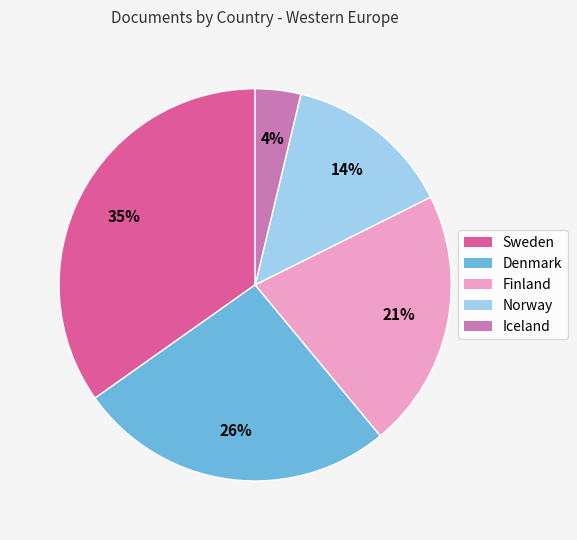

True or false: Norway accounts for 14% of the total.

True